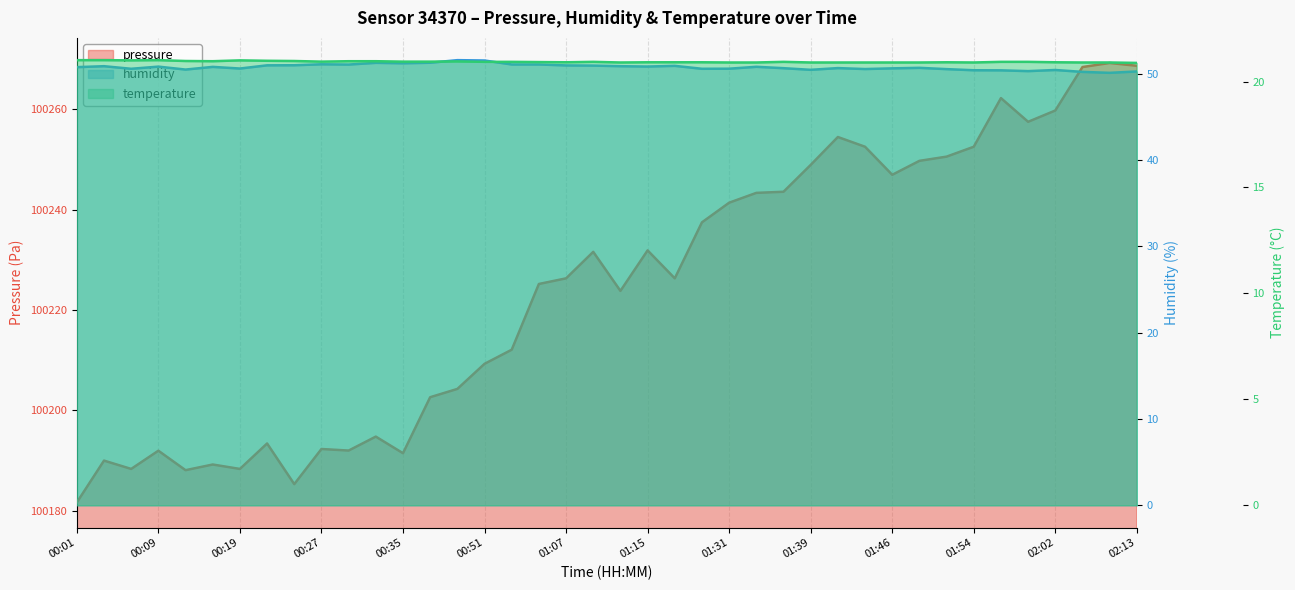

At 00:09, list the series in order from largest to smallest.

pressure, humidity, temperature